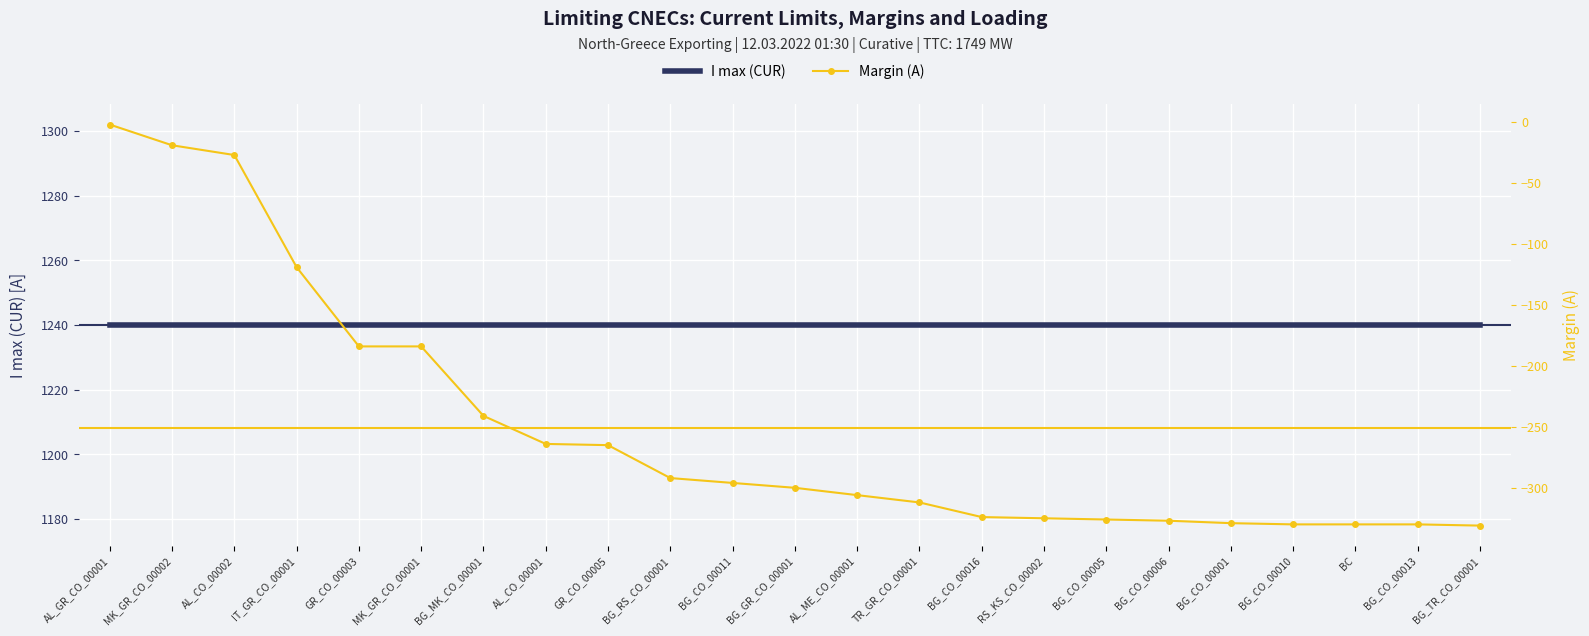

Where does the Margin (A) series first go above -300?

AL_GR_CO_00001